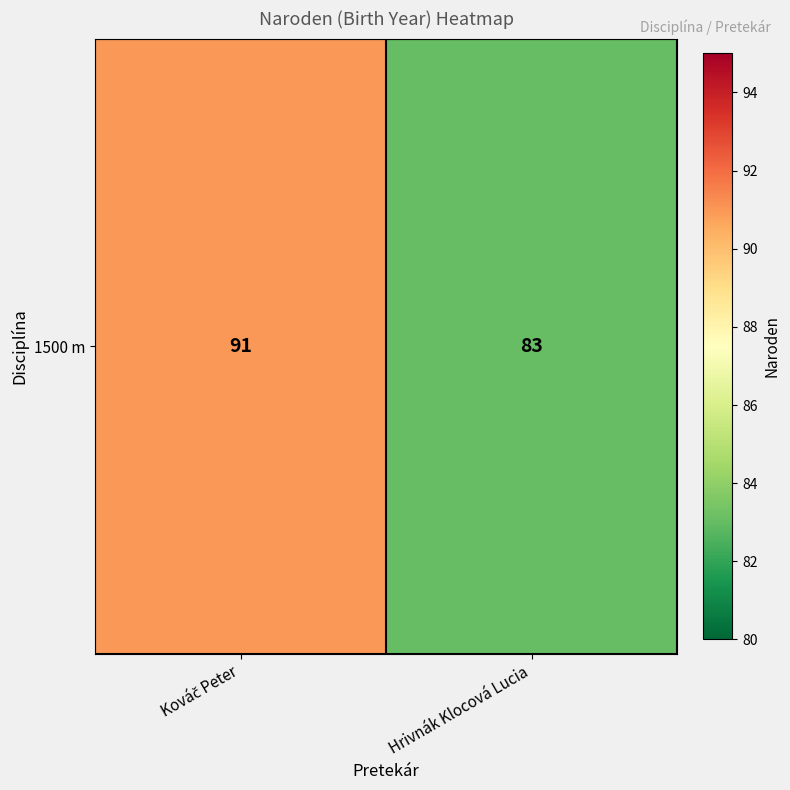

Which label corresponds to the largest value in the chart?

Kováč Peter